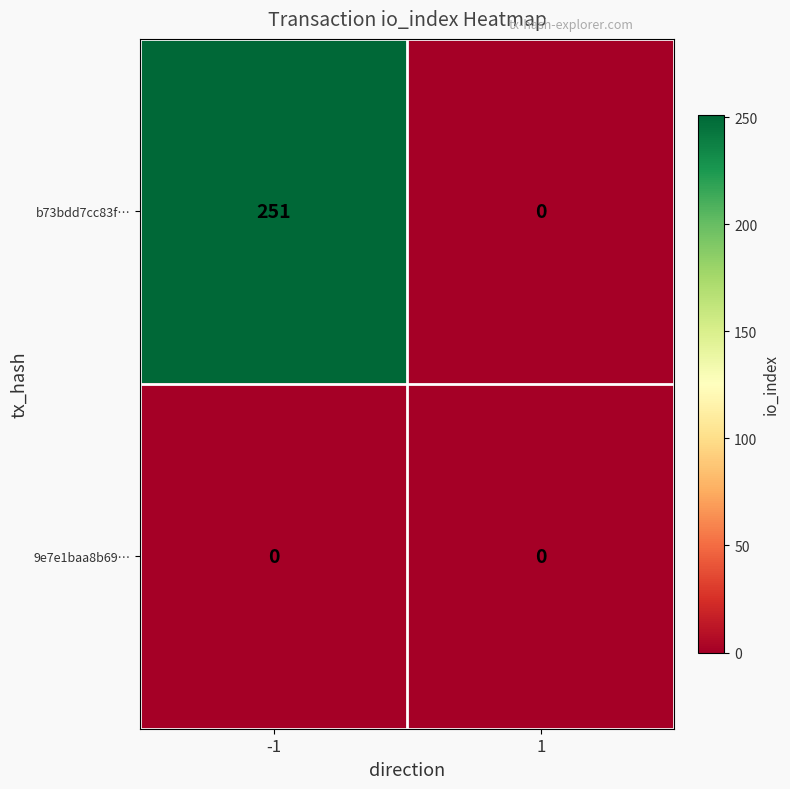

Rank the series by their average value, from highest to lowest.

b73bdd7cc83f…, 9e7e1baa8b69…